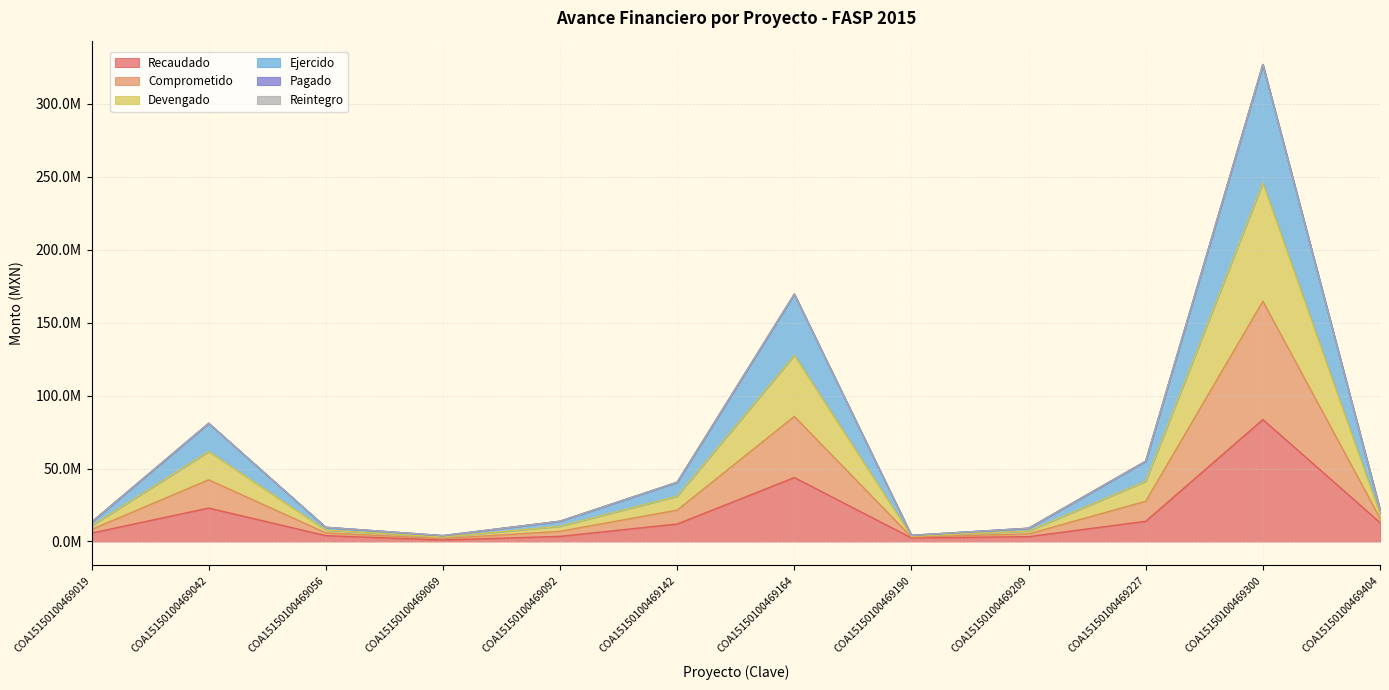

True or false: Devengado and Recaudado cross at least once.

False